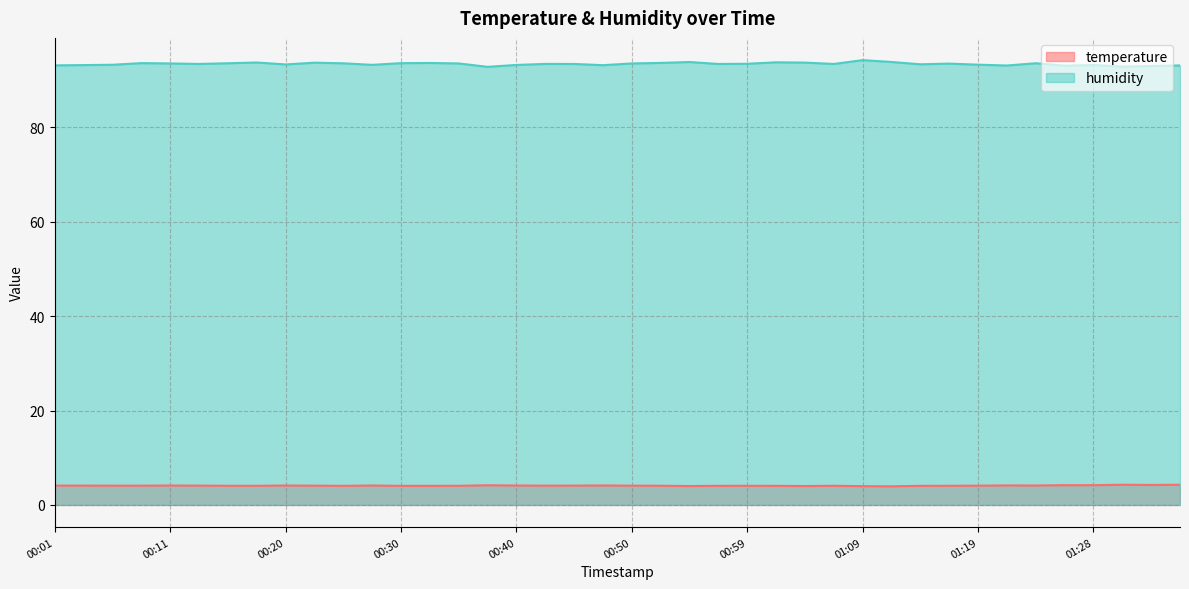

List the series in order of their peak value, highest first.

humidity, temperature